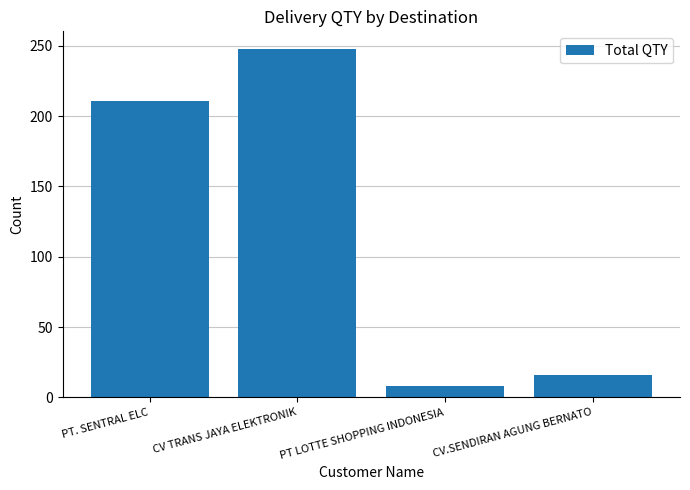

How many bars are there in total?

4